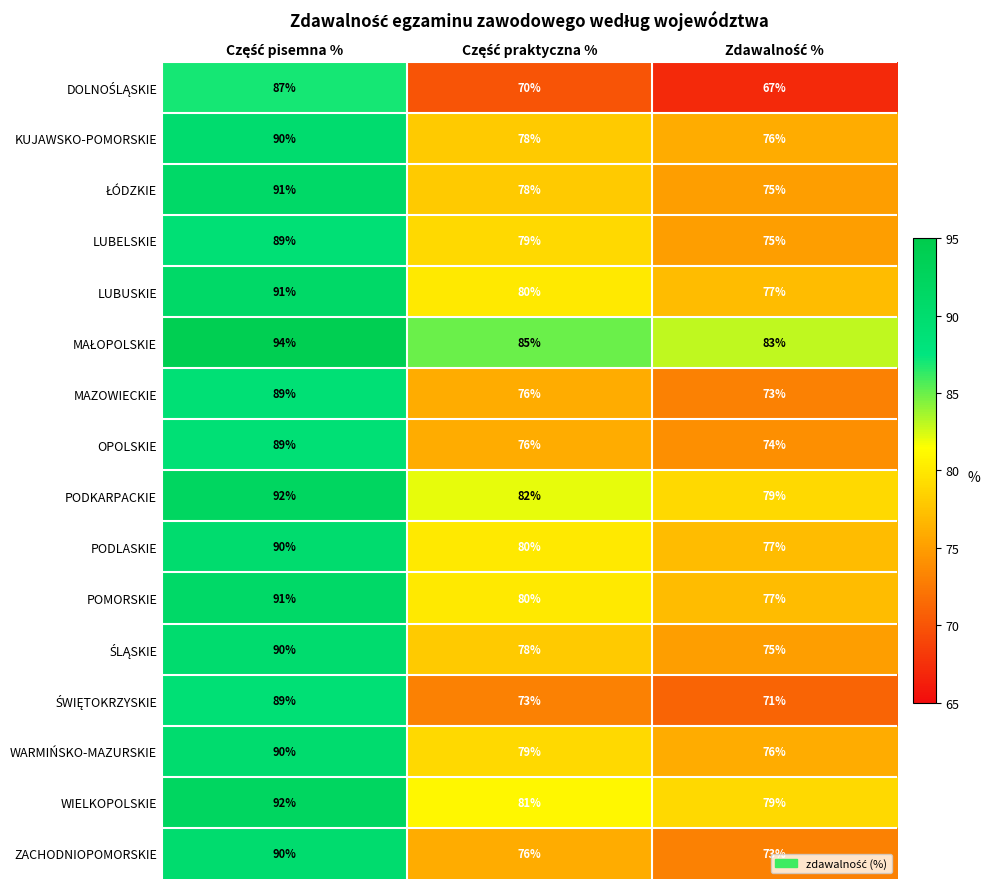

What is the highest value of the KUJAWSKO-POMORSKIE series?

90